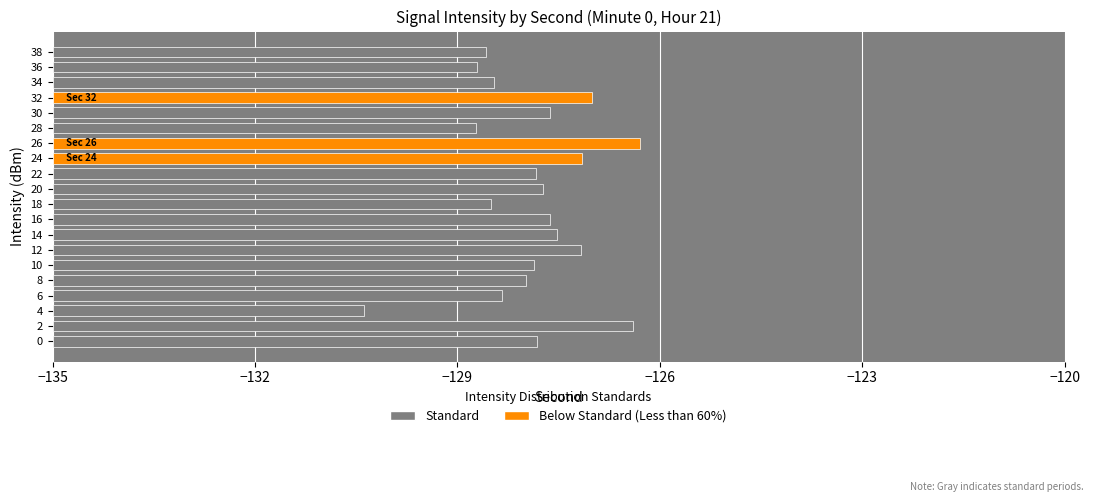

Reading left to right, list all the values displayed in this chart.

-127.8	-126.4	-130.4	-128.3	-128.0	-127.9	-127.2	-127.5	-127.6	-128.5	-127.7	-127.8	-127.2	-126.3	-128.7	-127.6	-127.0	-128.5	-128.7	-128.6